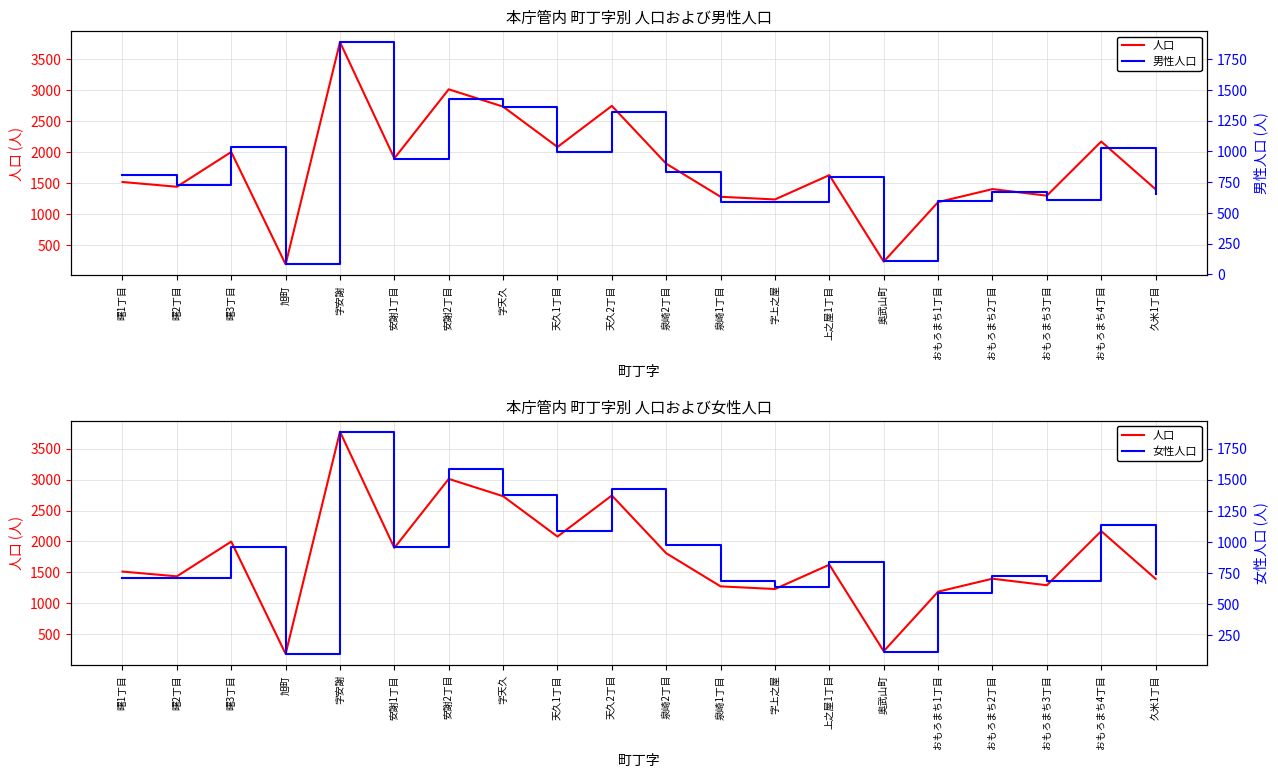

Reading left to right, what are all the values shown in this chart?

人口: 1513	1436	1998	183	3774	1896	3011	2731	2079	2743	1809	1274	1231	1624	226	1188	1398	1292	2167	1396
男: 804	724	1036	81	1889	935	1428	1357	993	1319	833	585	589	788	110	596	672	604	1027	652
女: 709	712	962	102	1885	961	1583	1374	1086	1424	976	689	642	836	116	592	726	688	1140	744